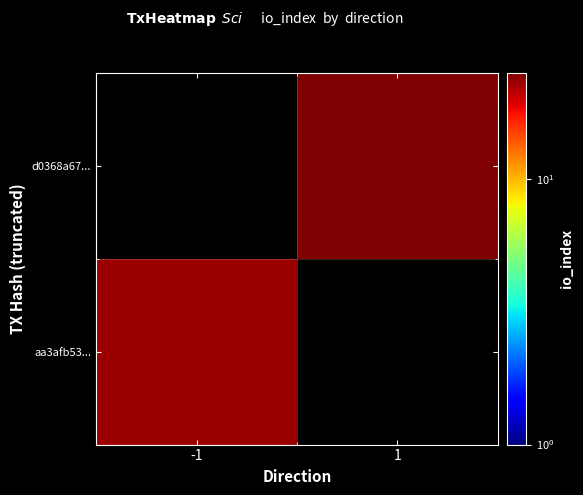

Which has a higher value, -1 or 1?

1